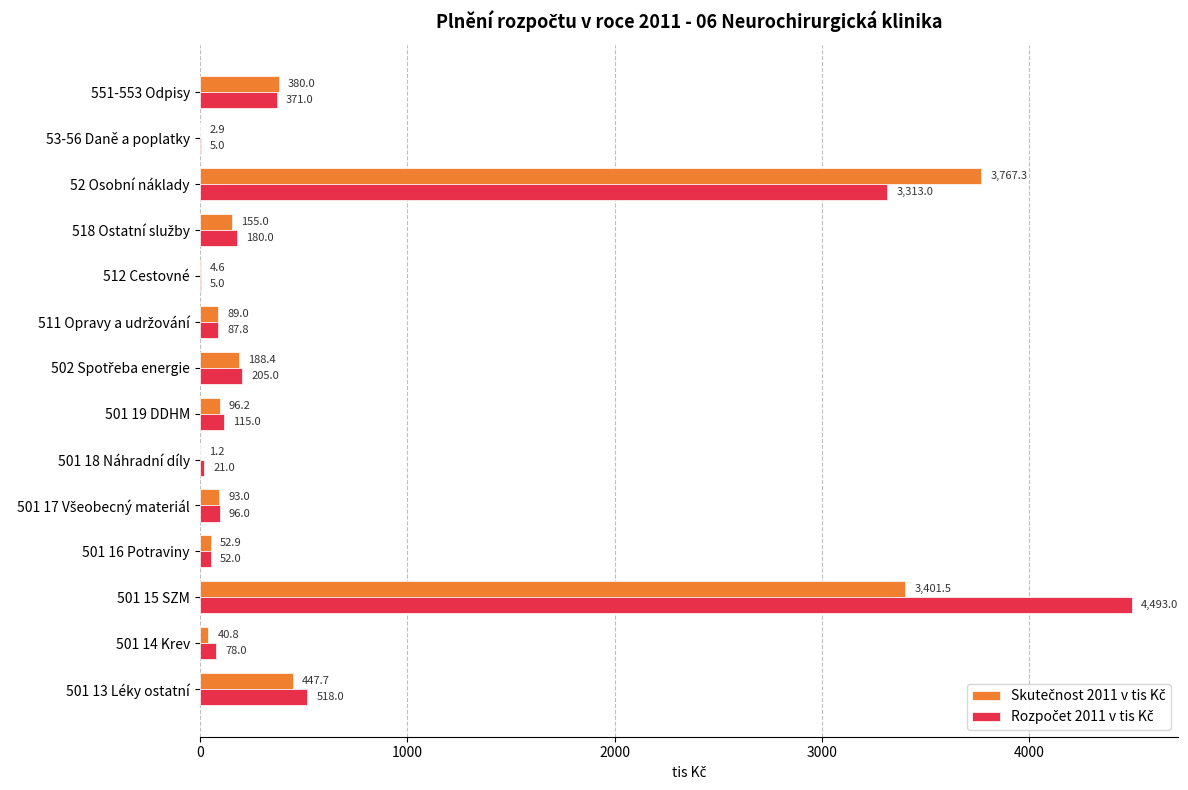

At which category does the chart reach its peak across all series?

501 15 SZM